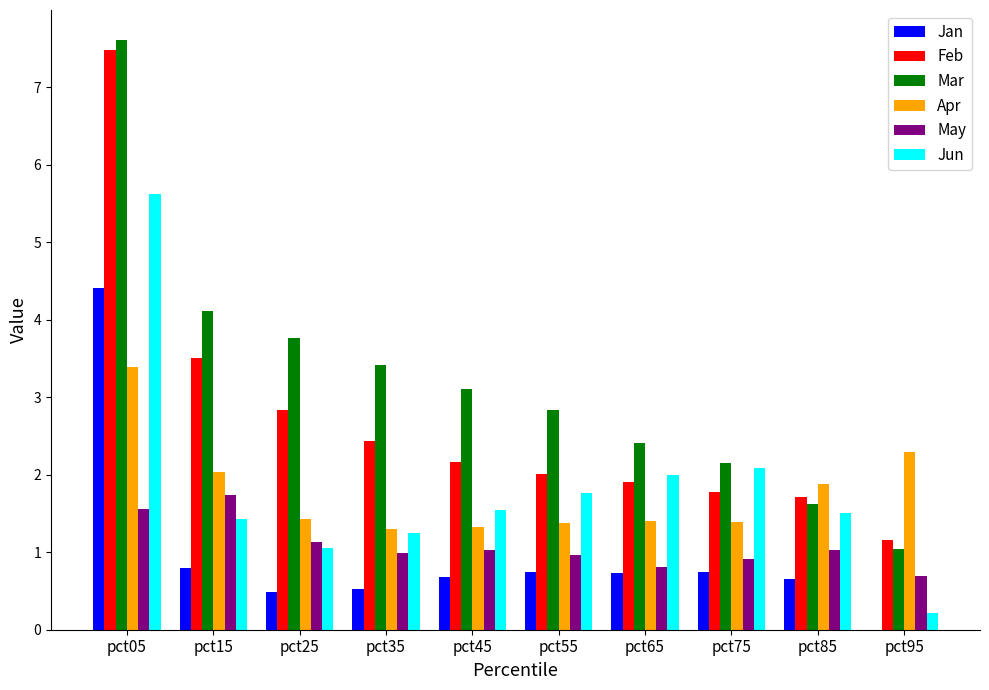

At which category is the sum across all series the highest?

pct05